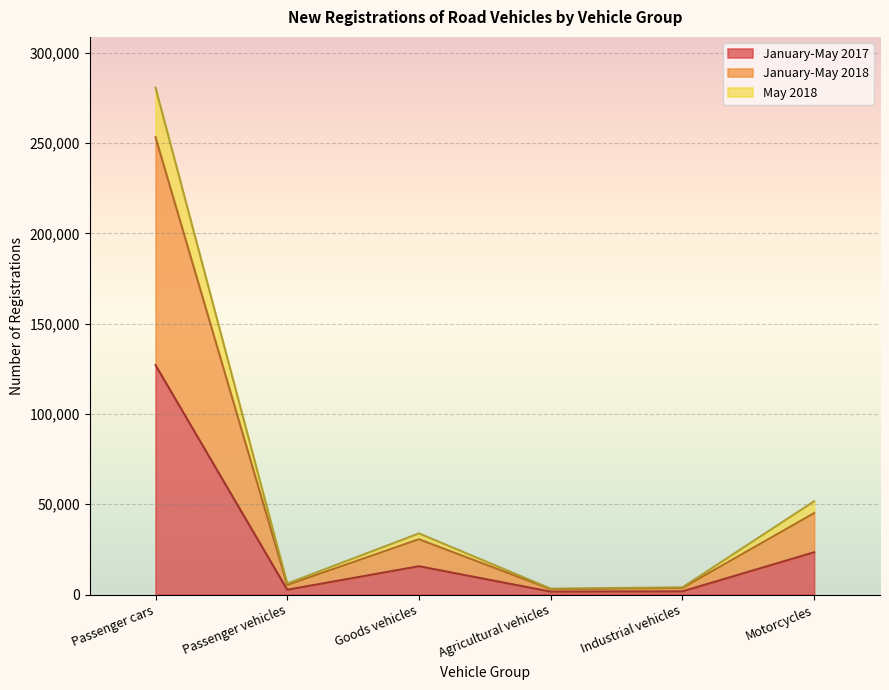

Is it true that January-May 2017 equals 9179 at Motorcycles?

False